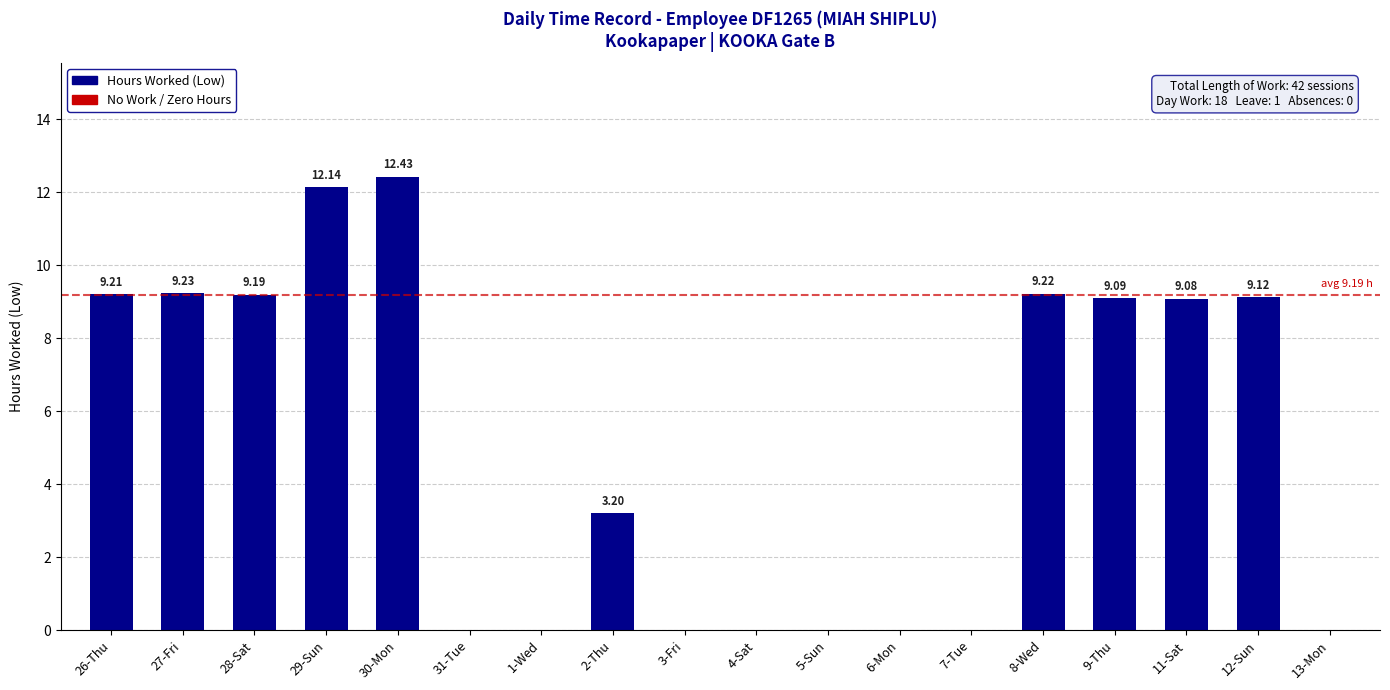

Does the chart contain stacked bars?

No